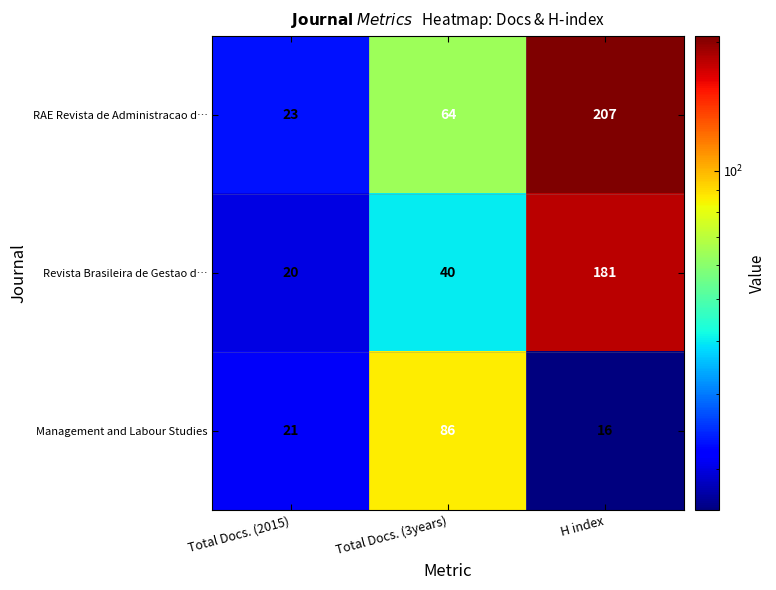

What is the sum of all RAE Revista de Administracao d… values?

294